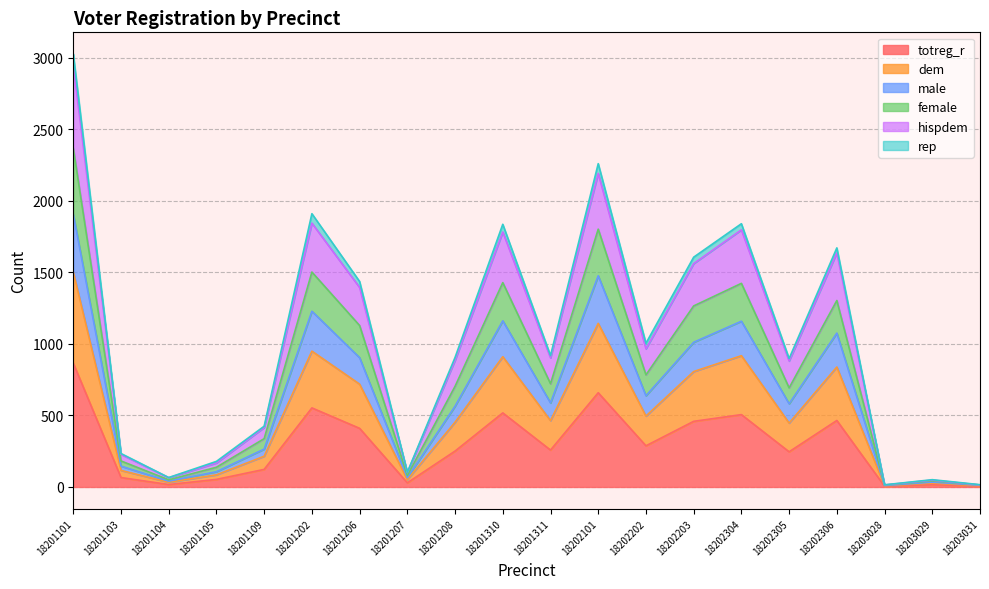

How many interior local peaks does the male series have?

6